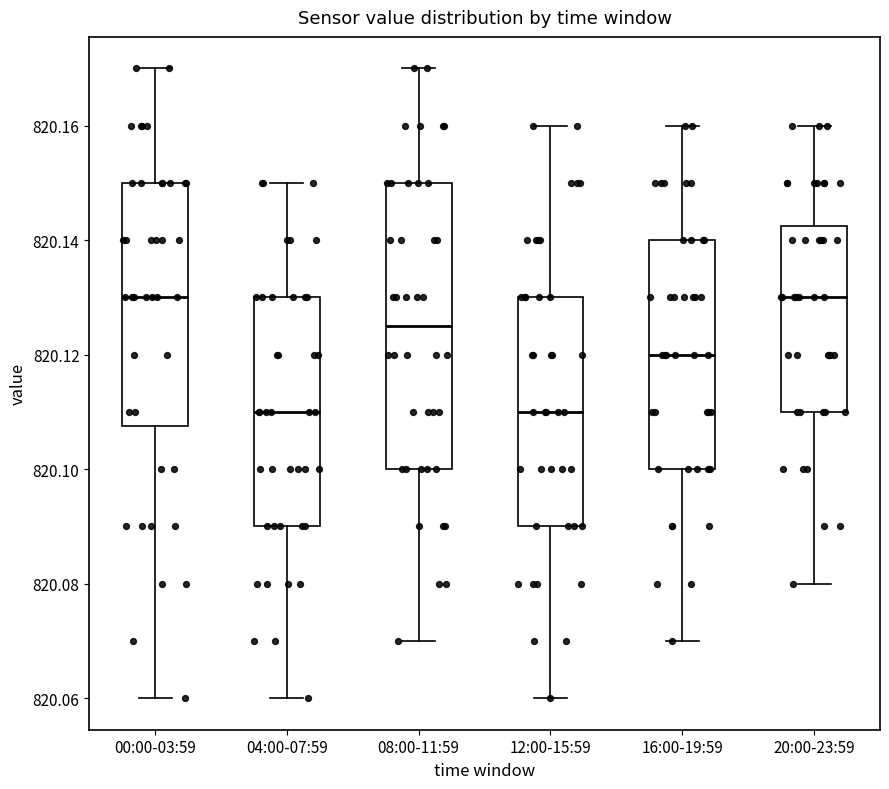

Where is the lower edge of the box for 04:00-07:59 on the y-axis? The values are not printed on the chart, so give them approximately, as read against the axis.

820.090